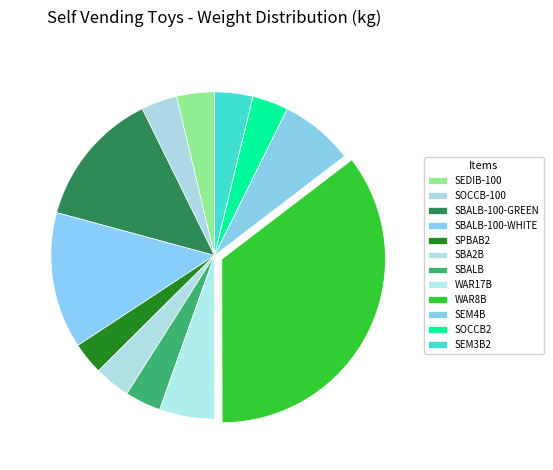

Is the sum of SBA2B and SEM3B2 greater than half?

No